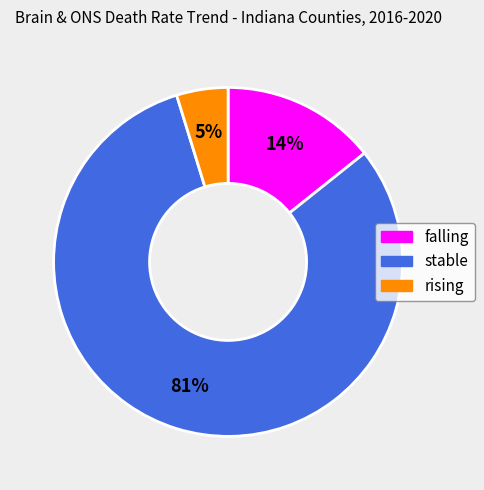

Do stable and rising together represent more than half of the pie?

Yes